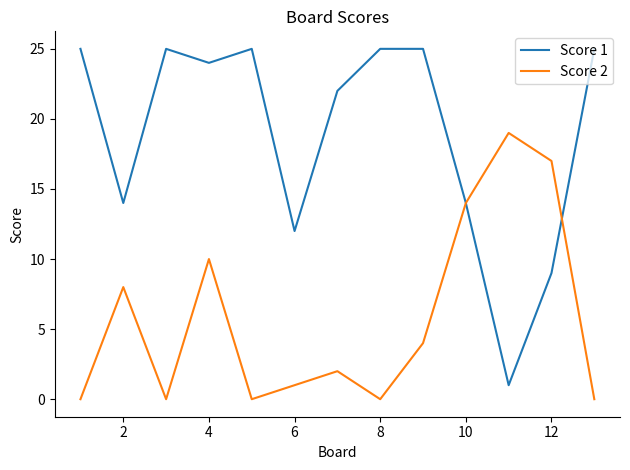

What is the difference between the maximum and second lowest values in the Score 1 series?

16